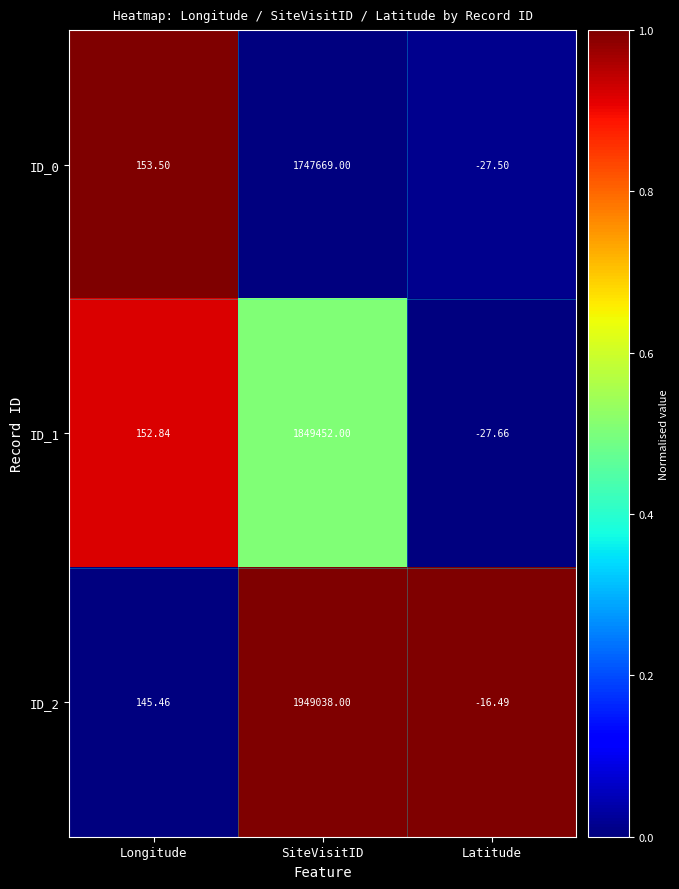

At how many categories does at least one series exceed 0?

2